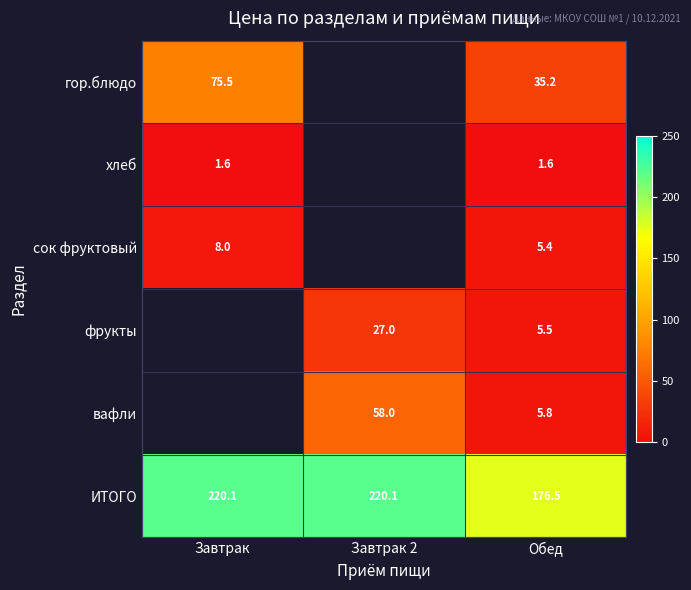

What is the total value across all series at Обед?

230.0